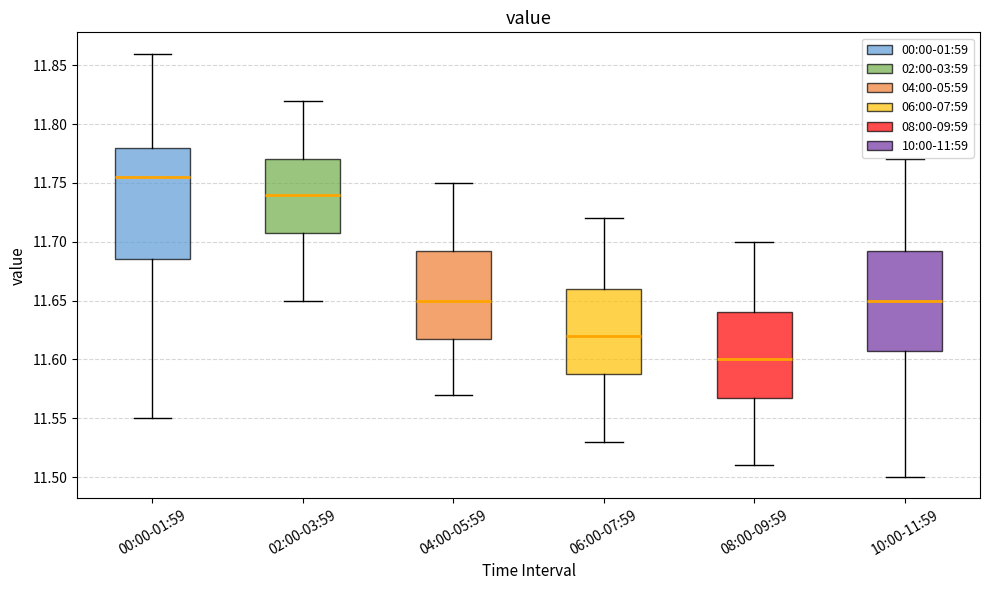

Reading left to right, transcribe this box plot: for each box, give where its median line is, the range the box spans, and where its two whiskers end, as read against the y-axis. The values are not printed on the chart, so give them approximately, as read against the axis.

00:00-01:59: median 11.755, box 11.685 to 11.780, whiskers 11.550 to 11.860
02:00-03:59: median 11.740, box 11.710 to 11.770, whiskers 11.650 to 11.820
04:00-05:59: median 11.650, box 11.620 to 11.695, whiskers 11.570 to 11.750
06:00-07:59: median 11.620, box 11.590 to 11.660, whiskers 11.530 to 11.720
08:00-09:59: median 11.600, box 11.570 to 11.640, whiskers 11.510 to 11.700
10:00-11:59: median 11.650, box 11.610 to 11.695, whiskers 11.500 to 11.770